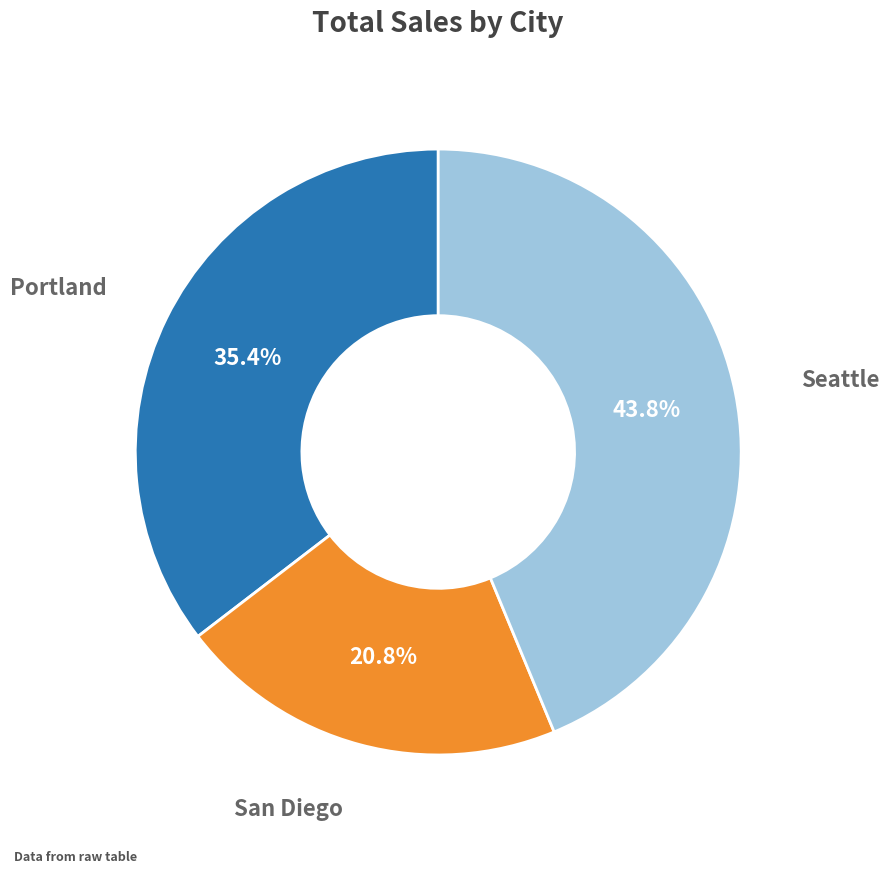

Is there a majority slice in this chart?

No